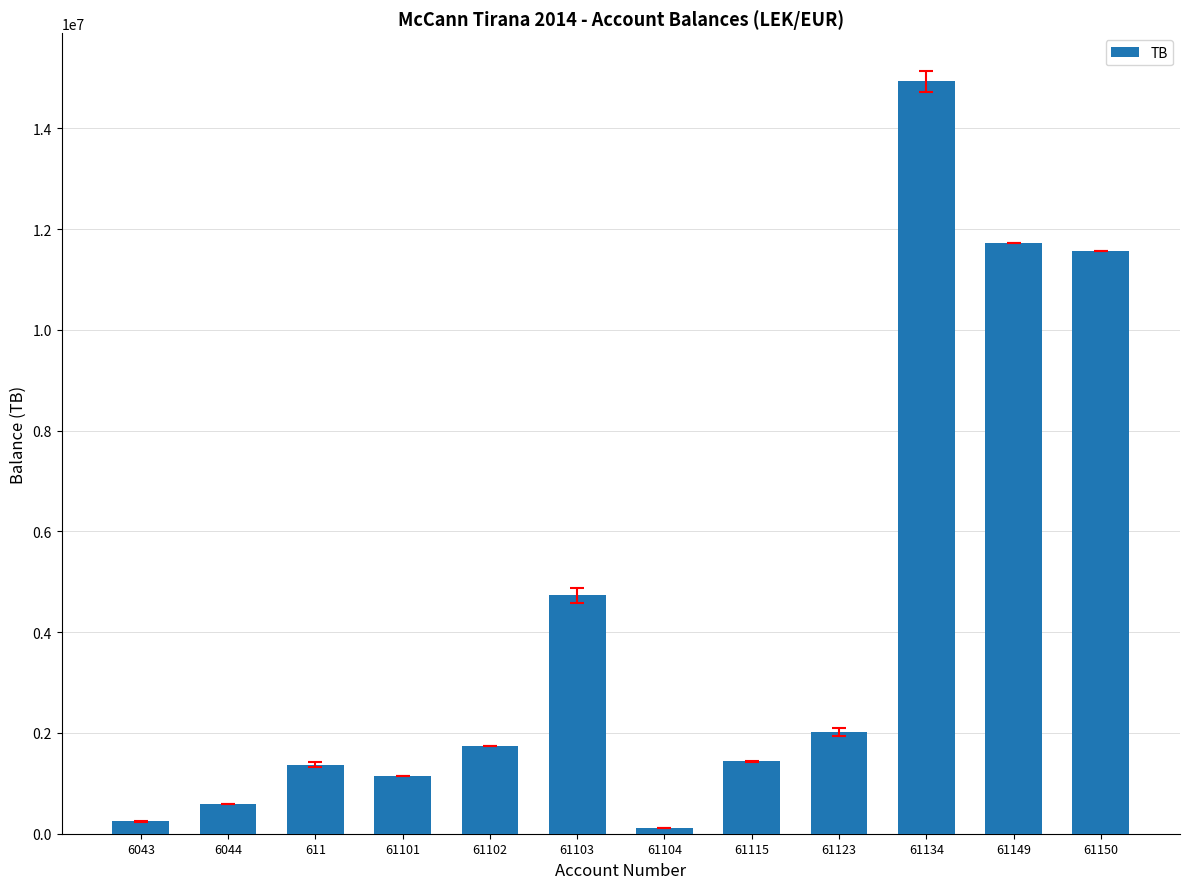

What is the label of the 2nd bar from the right?

61149